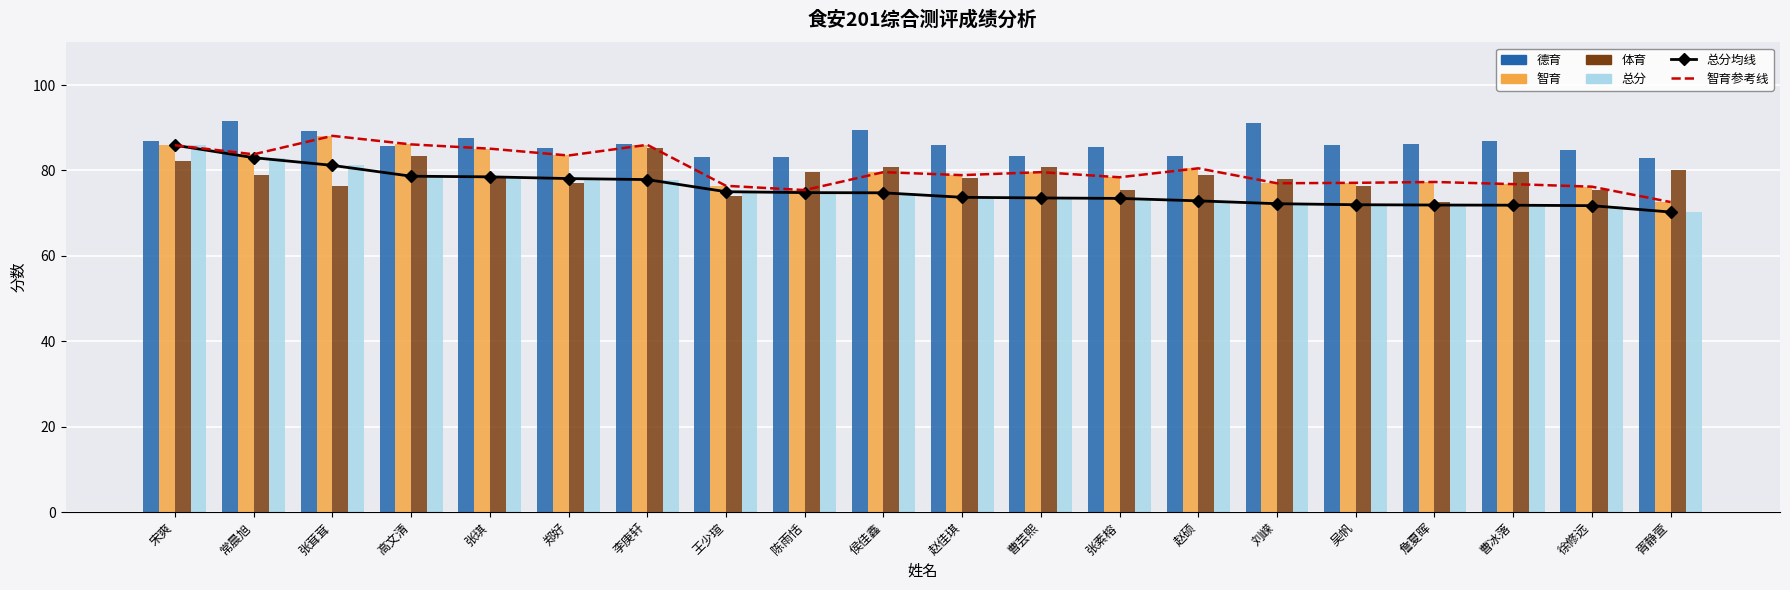

Count the number of categories in the chart.

20